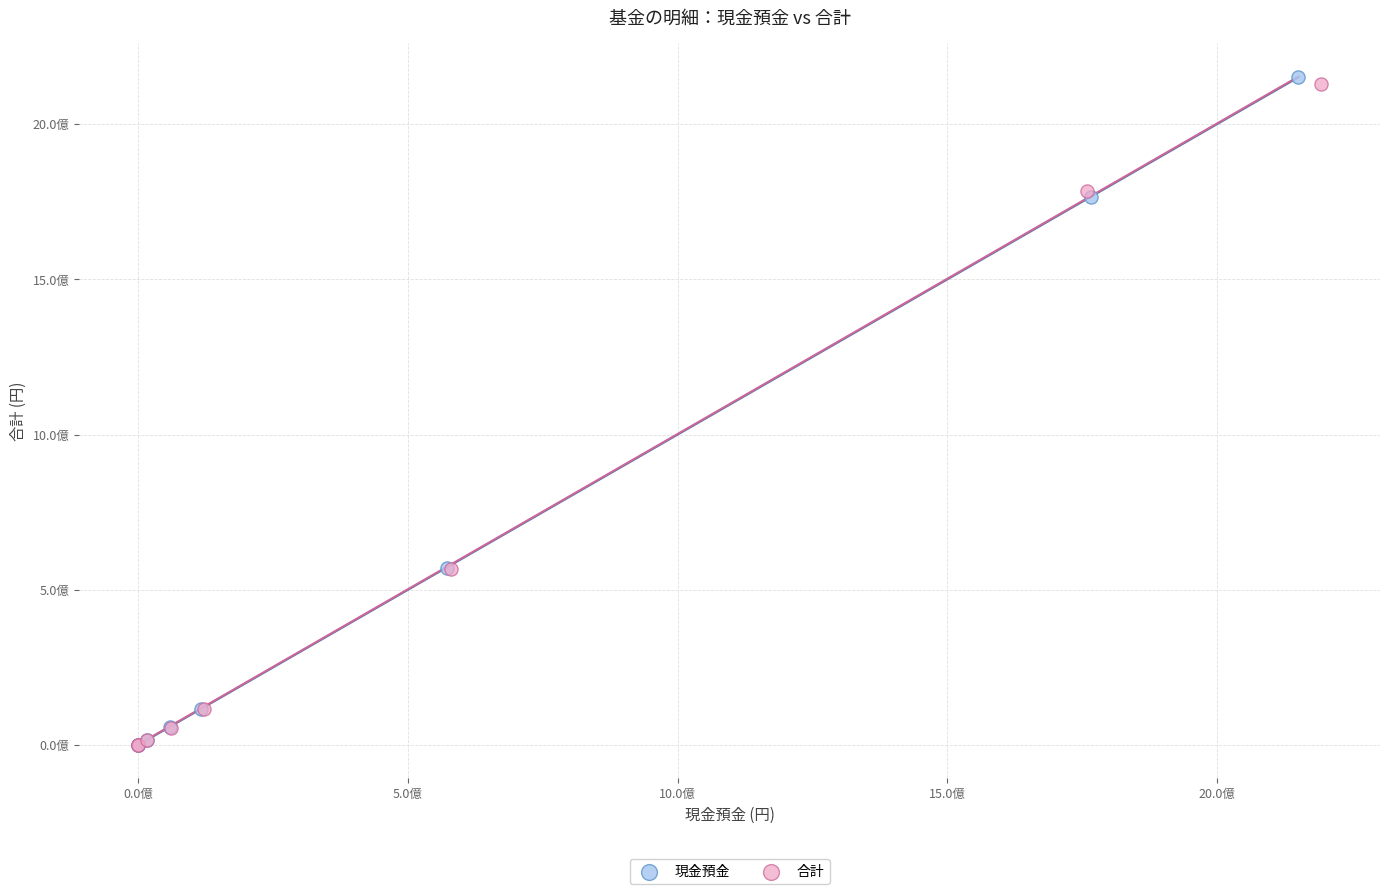

Which series reaches the maximum Y coordinate?

現金預金